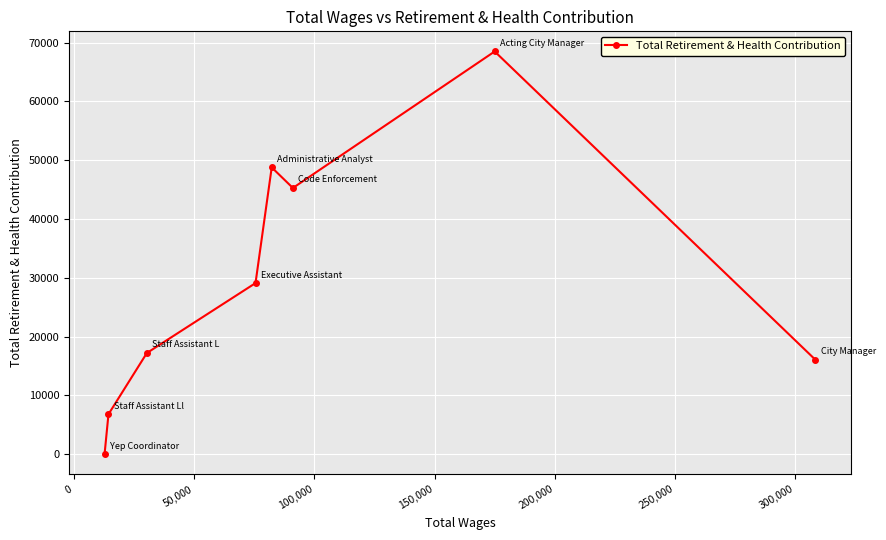

What is the maximum value shown in the chart?

68491